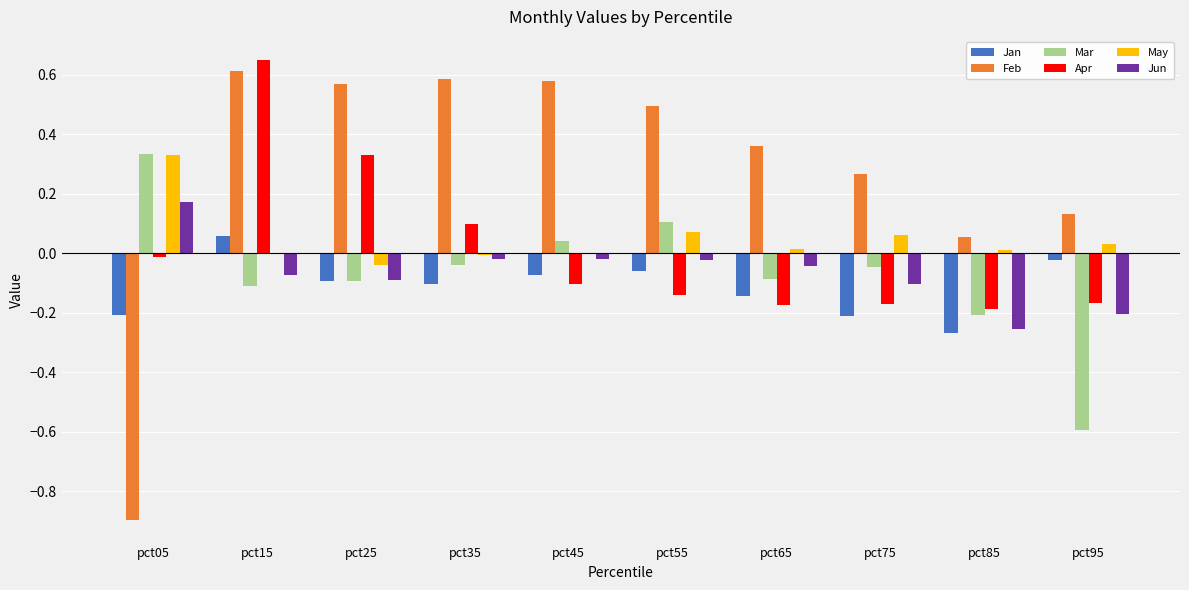

Between pct45 and pct75, which series saw the biggest shift?

Feb